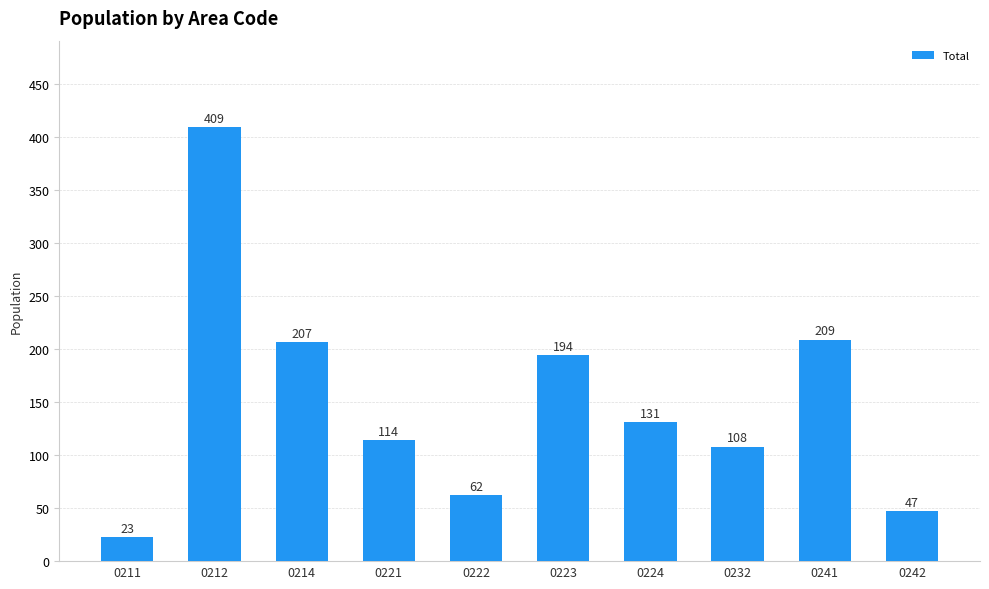

What is the greatest value displayed?

409